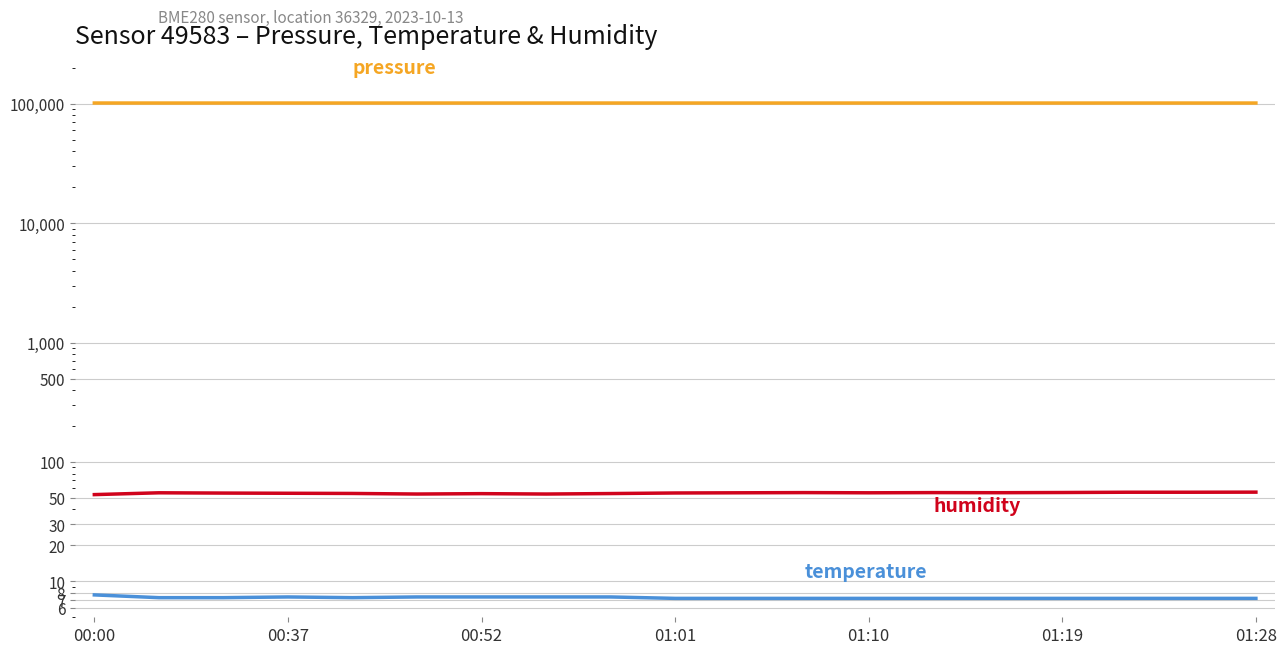

True or false: pressure and humidity intersect in this chart.

False